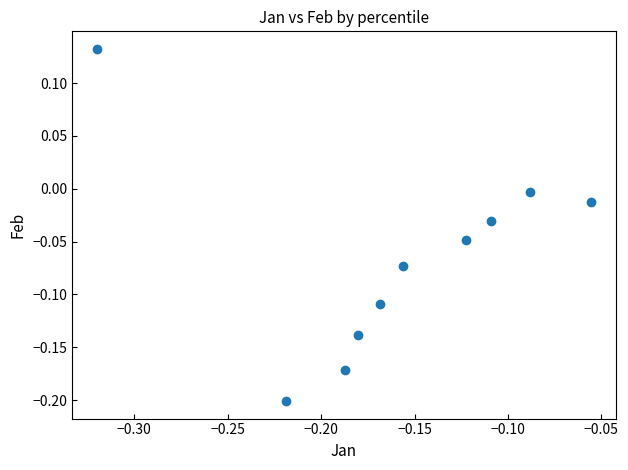

What is the range of X values (max minus min)?

0.3